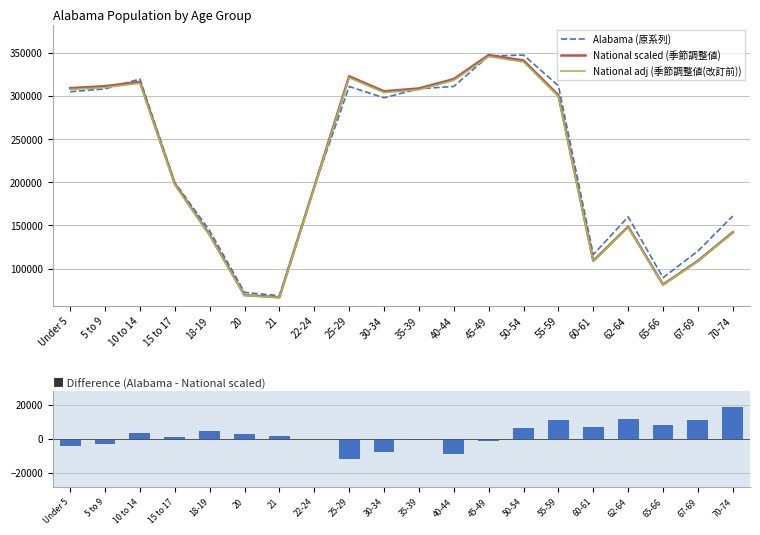

What is the sum of the National adj (季節調整値(改訂前)) values at 15 to 17 and 55-59?

496638.5